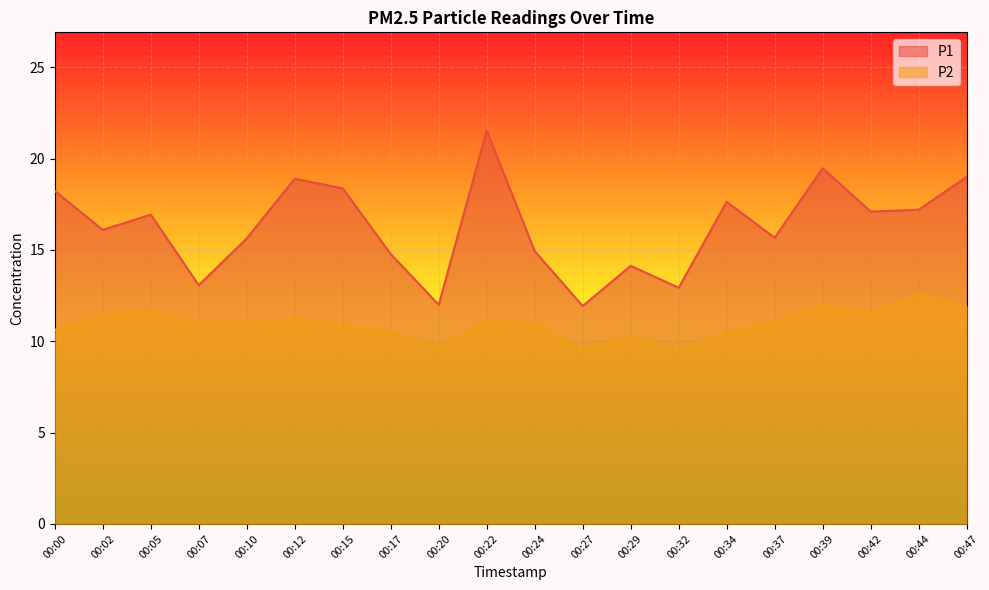

At which category is the sum across all series the highest?

00:22